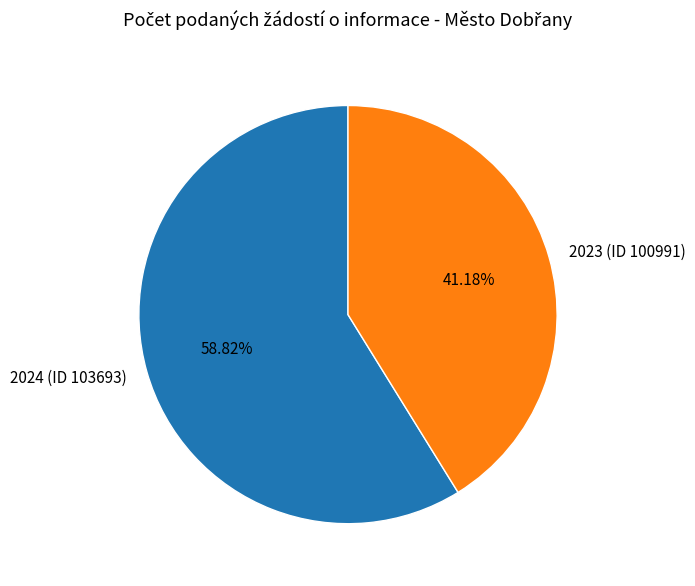

Approximately how many times larger is the value at 2023 (ID 100991) compared to 2024 (ID 103693)?

0.7